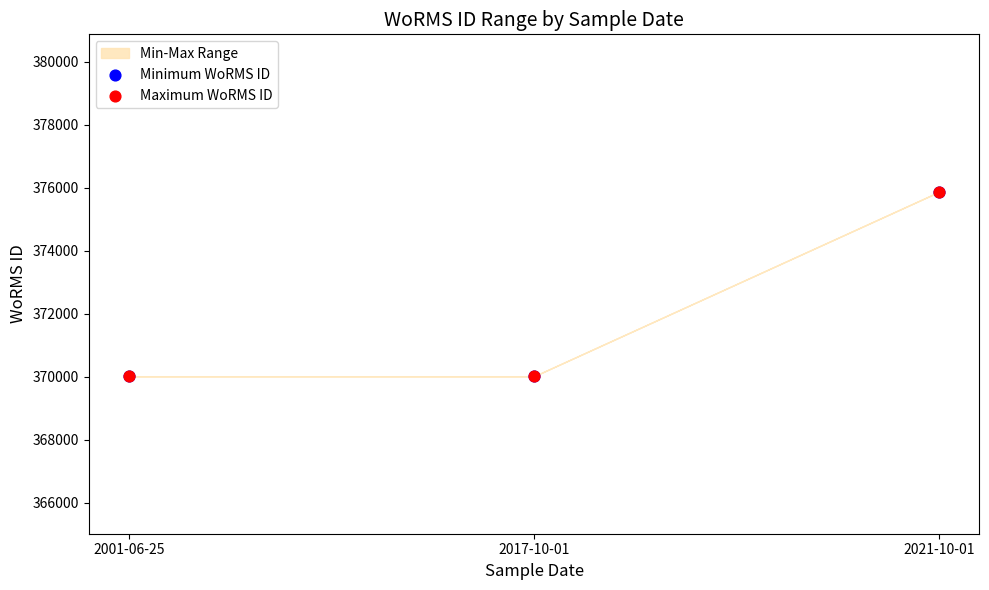

Which series reaches the minimum Y coordinate?

Minimum WoRMS ID